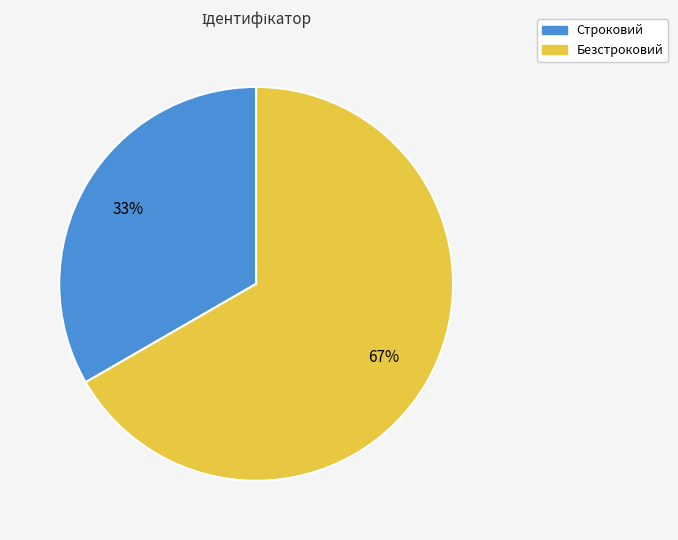

To the nearest percent, what is the average slice percentage?

50%